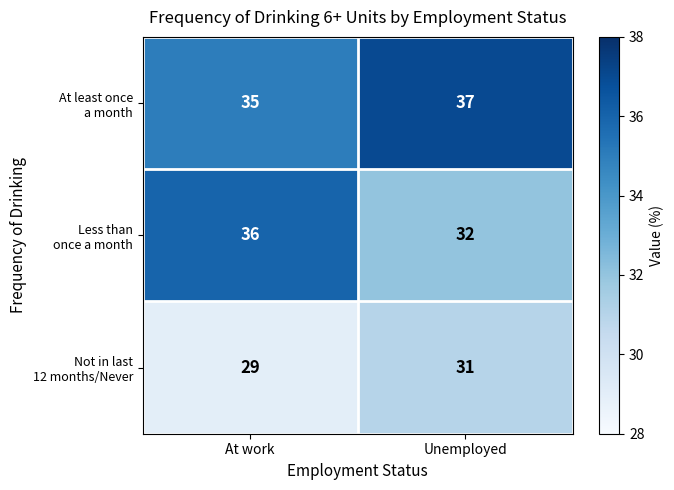

What is the total value across all series at Unemployed?

100